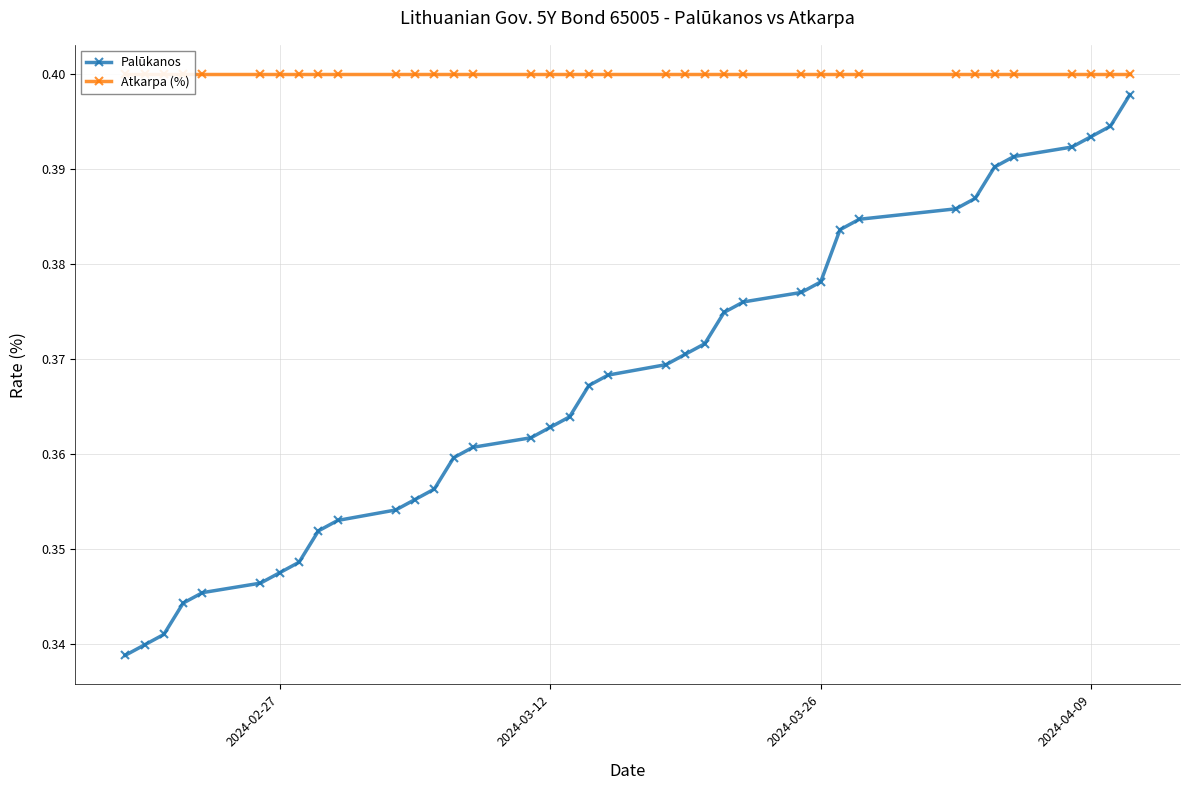

How many Palūkanos values are between 0 and 1?

37